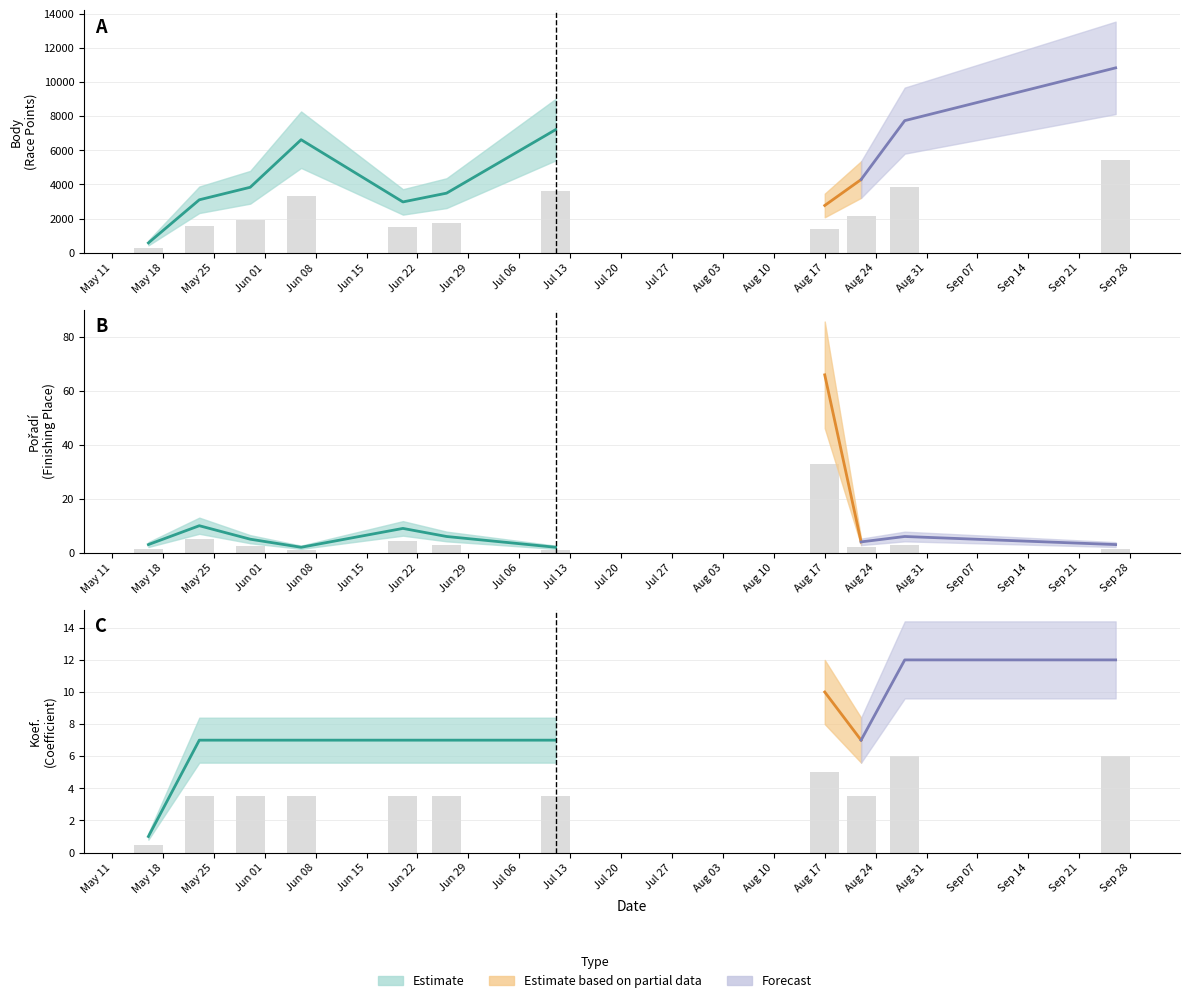

List the series in order of their peak value, highest first.

Body, Pořadí, Koef.